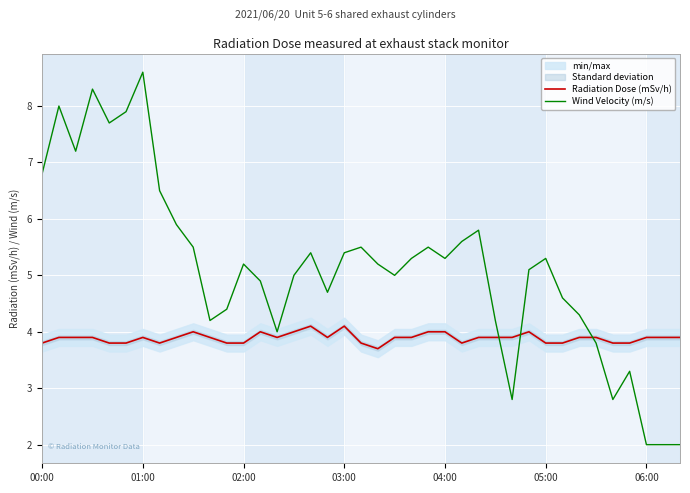

Which series has the largest range (max minus min)?

Wind Velocity (m/s)